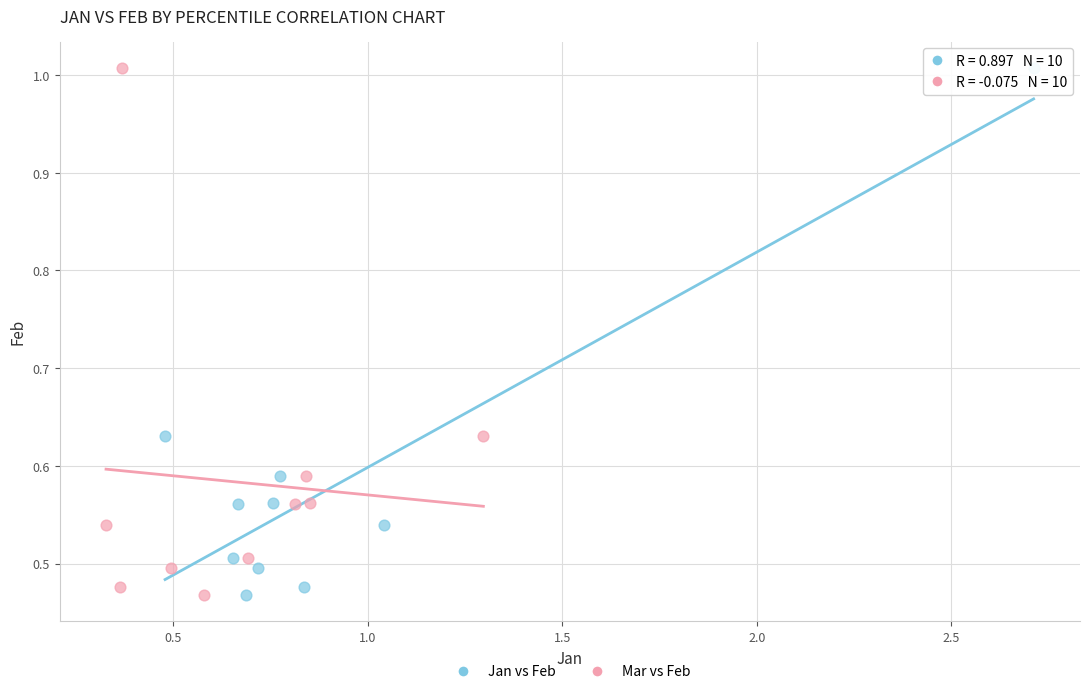

What are all the series names shown in the legend?

Jan vs Feb, Mar vs Feb